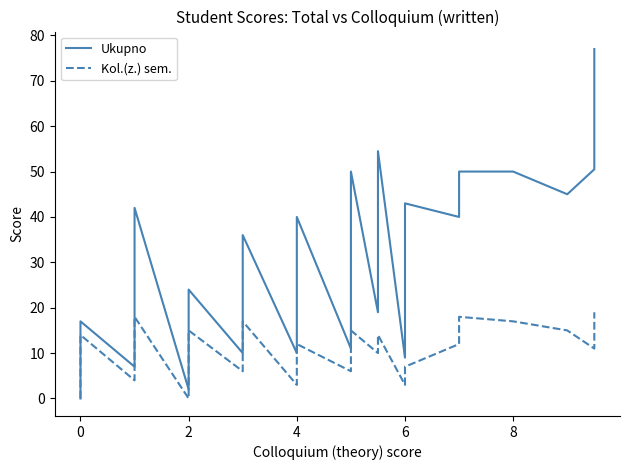

Rank the series by their maximum value, from lowest to highest.

Kol.(z.) sem., Ukupno